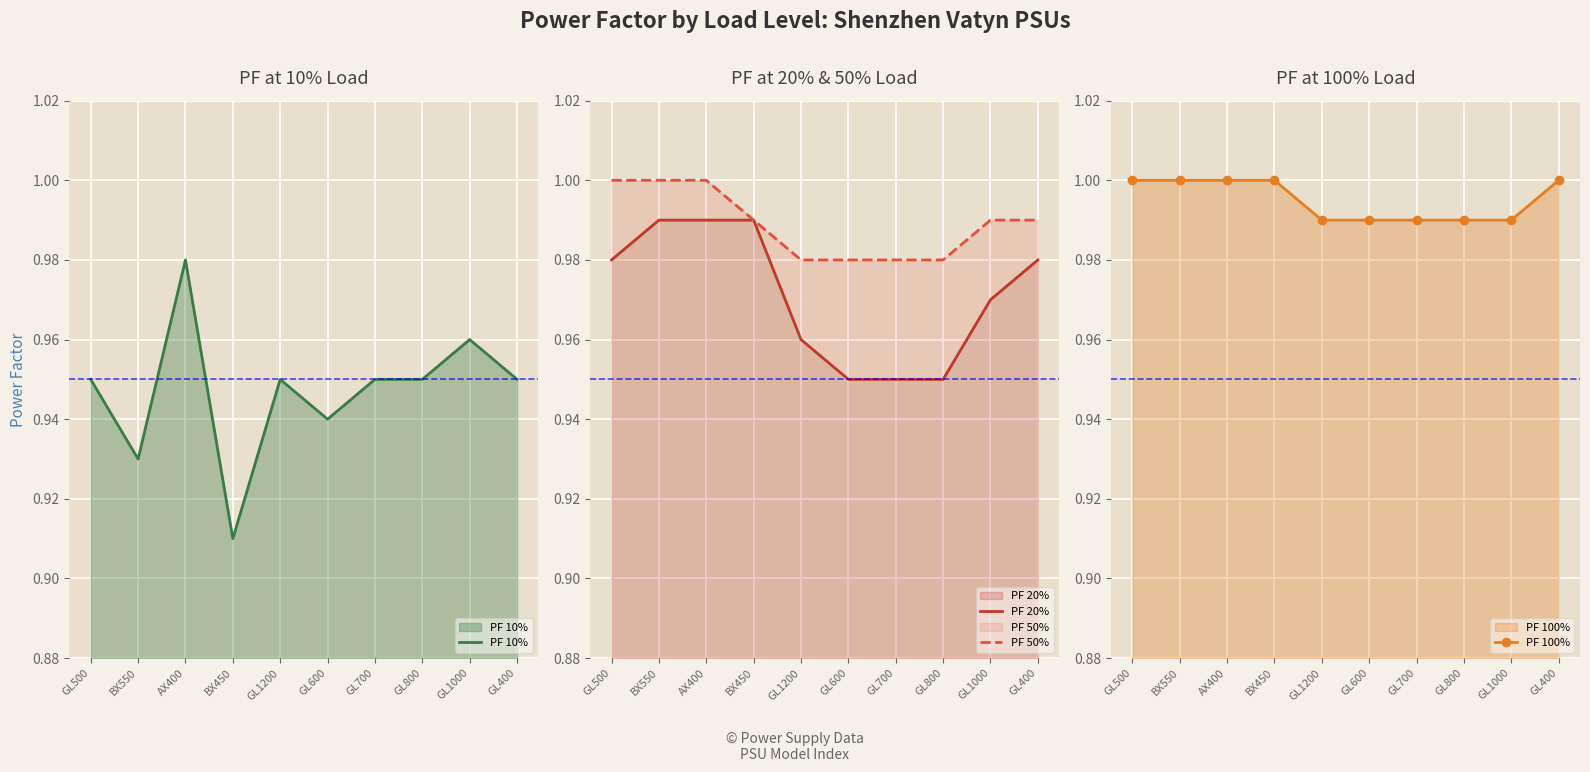

How many interior local peaks does the PF 10% series have?

3